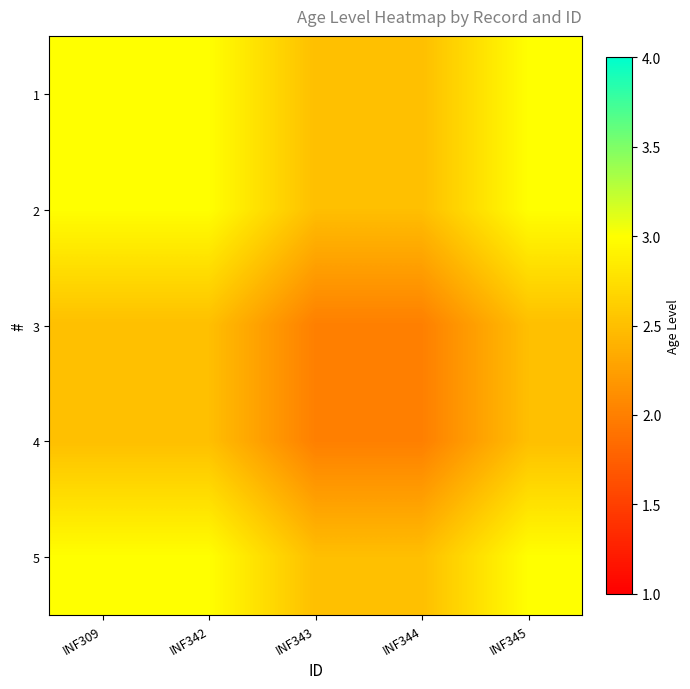

List the series in order of their peak value, lowest first.

3, 4, 1, 2, 5